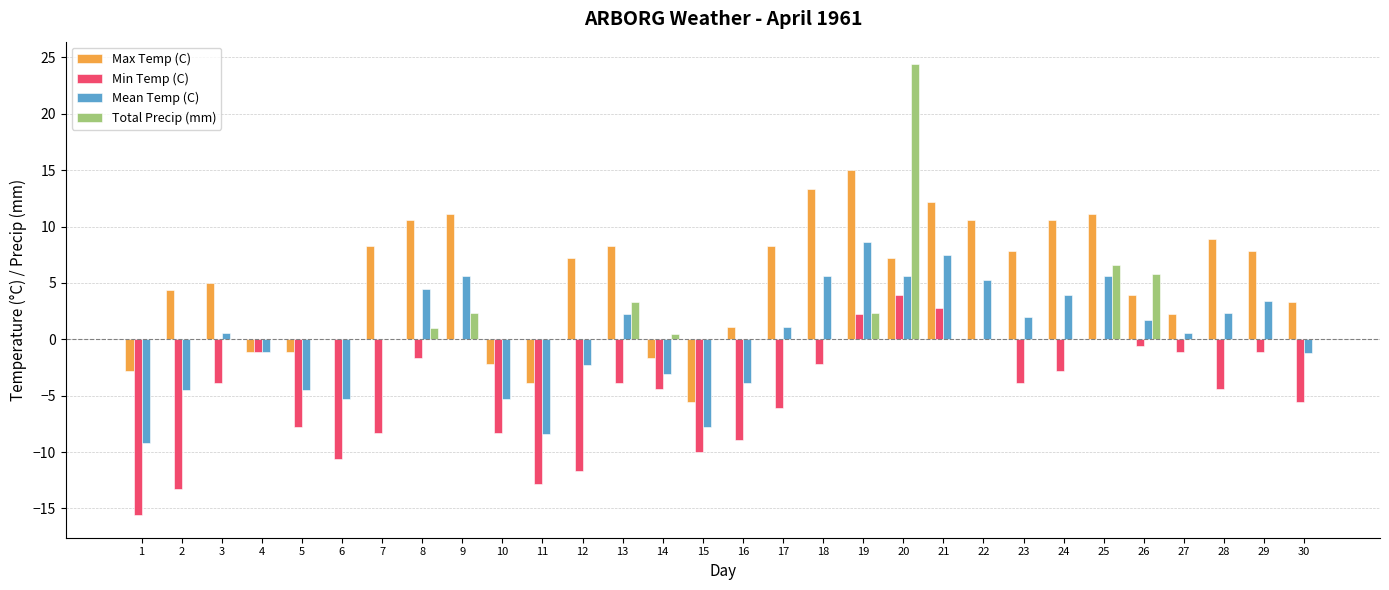

What is the sum of the Max Temp (C) values at 5 and 8?

9.5